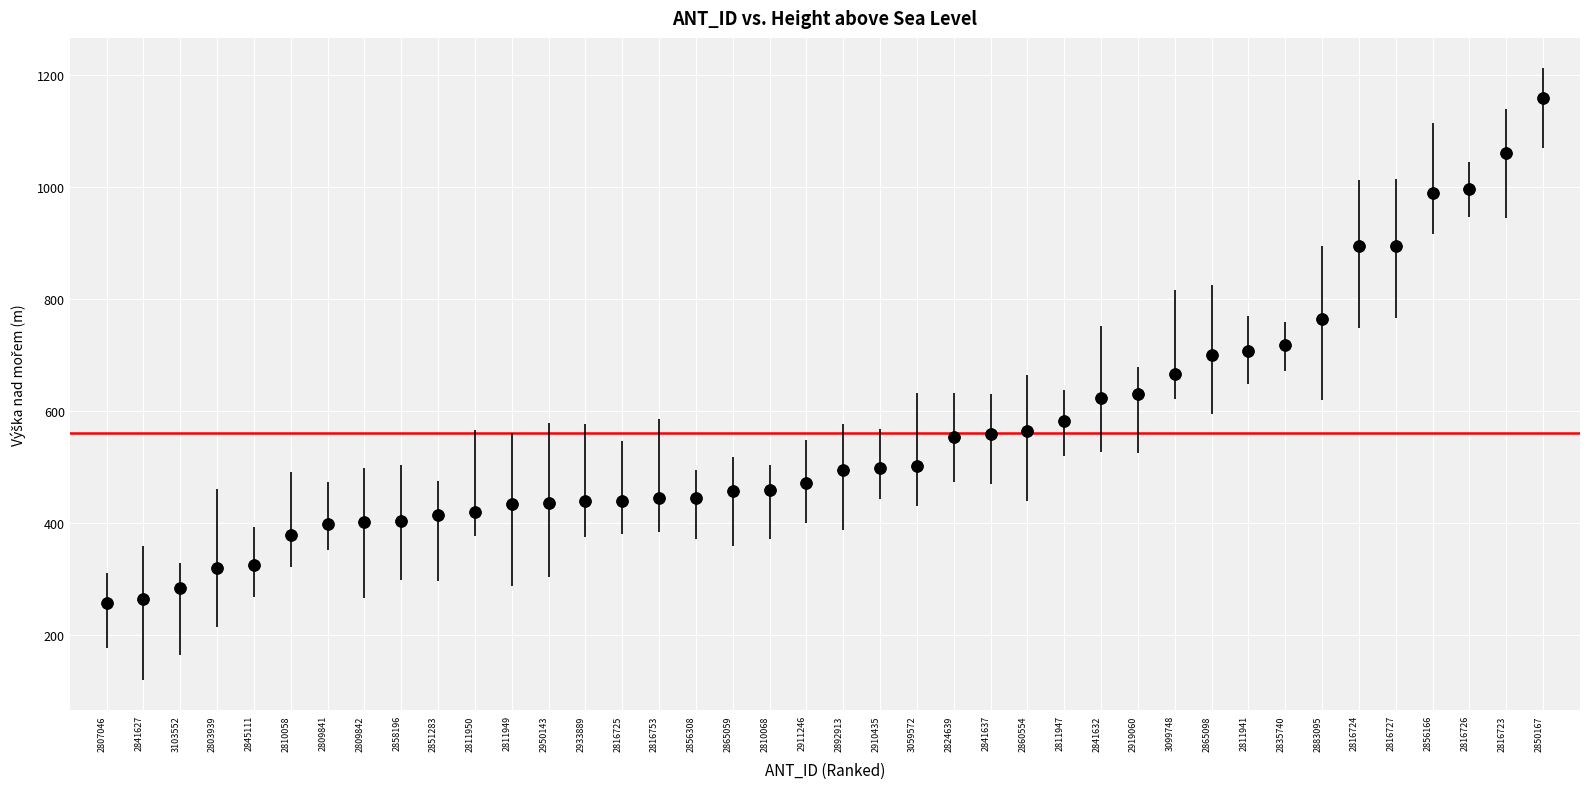

What is the range of Y values (max minus min)?

901